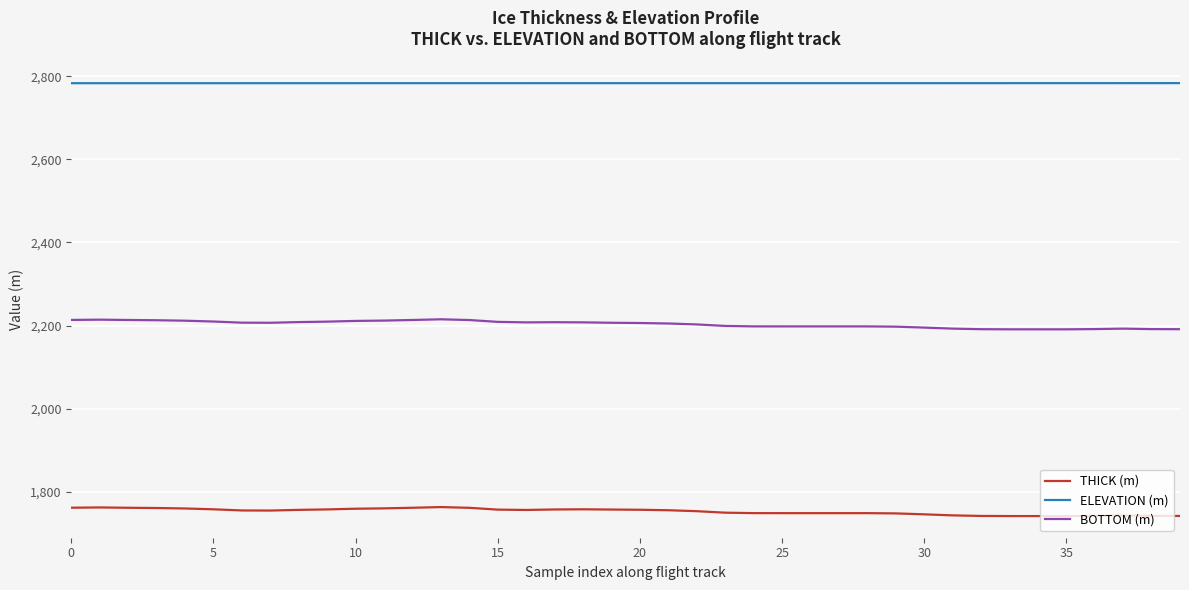

Which series has the largest total across all categories?

ELEVATION (m)